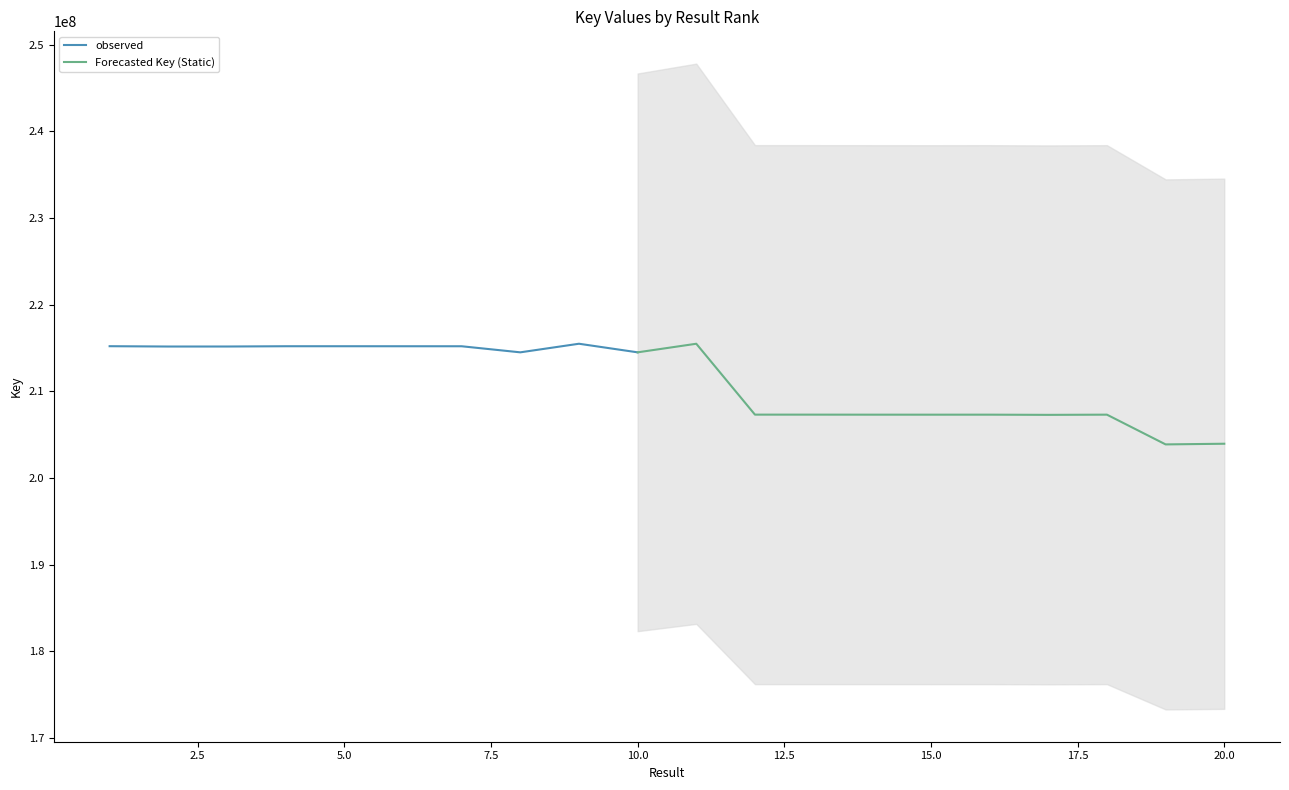

Where is the first local maximum?

5